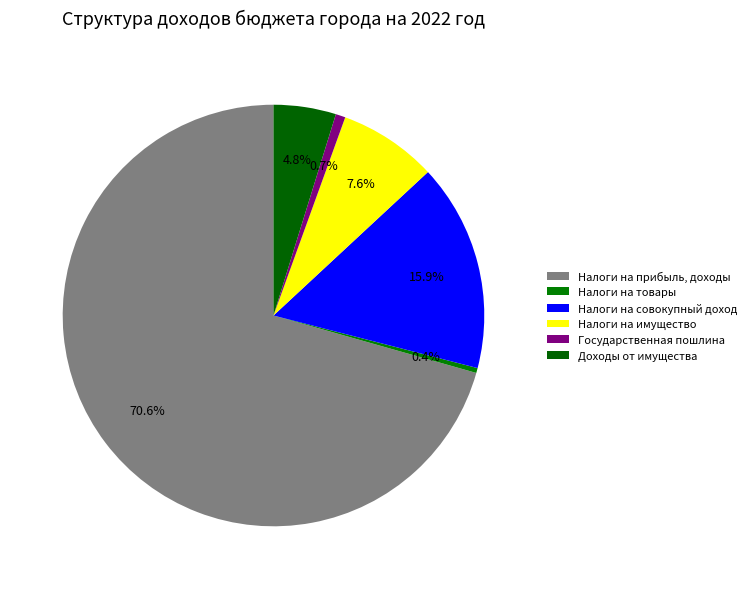

How many slices are in this pie chart?

6